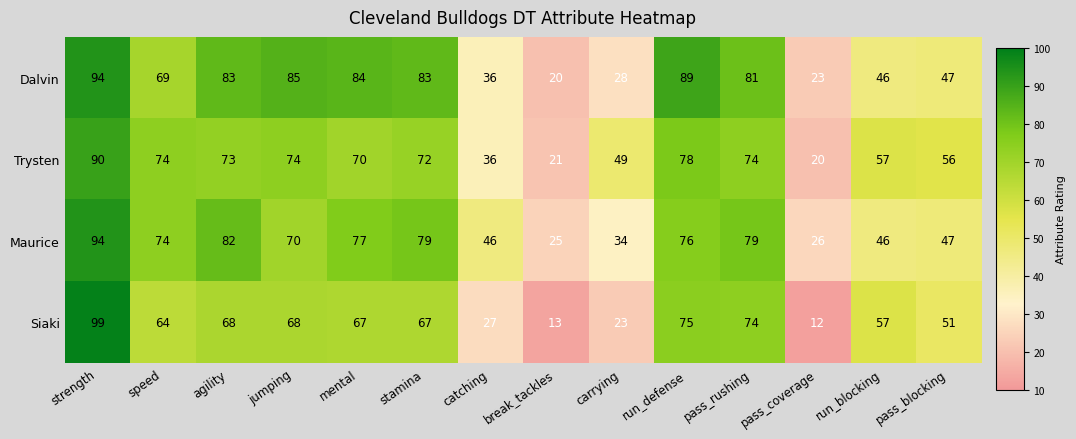

What is the total value across all series at jumping?

297